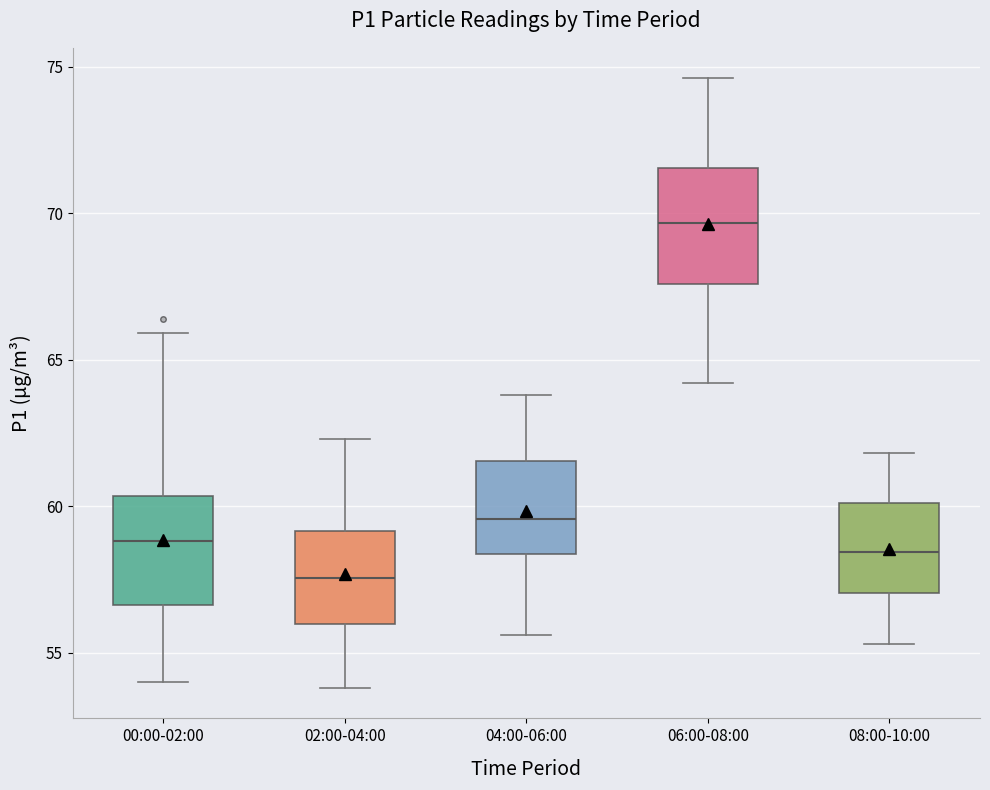

Which box's median line is the lowest?

02:00-04:00